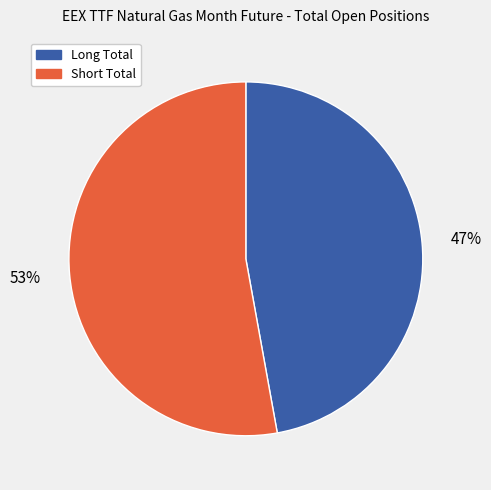

What percentage is the Long Total slice, to the nearest percent?

47%